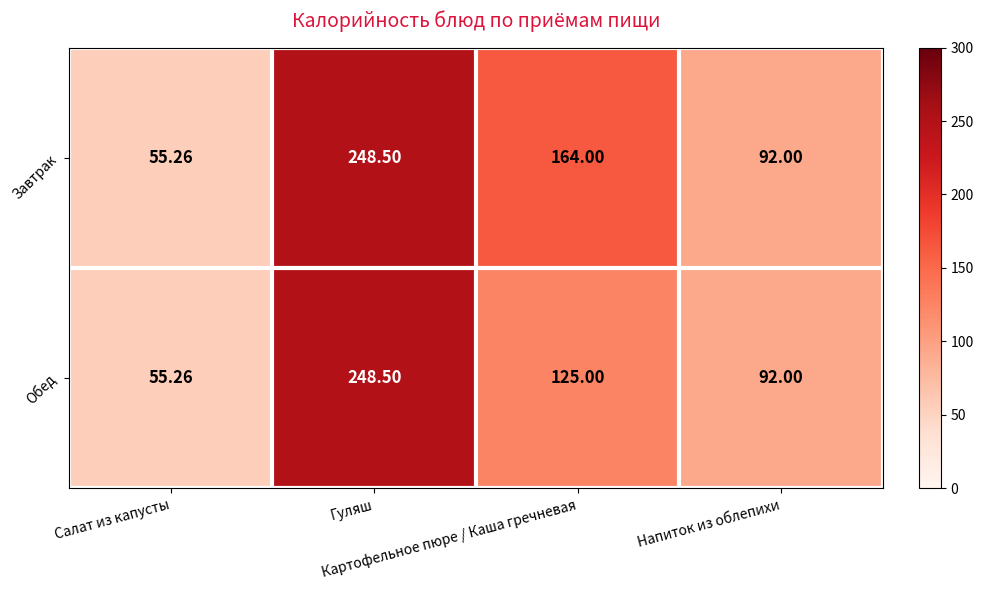

Which series has the largest total across all categories?

Завтрак